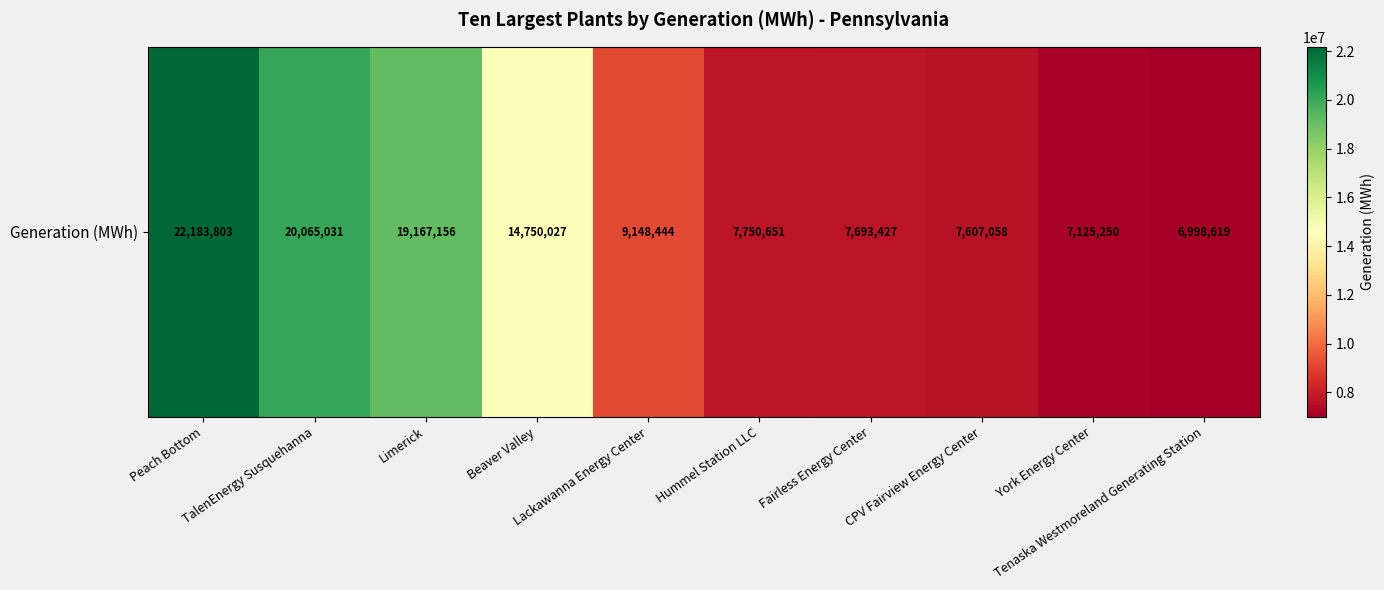

Which label corresponds to the largest value in the chart?

Peach Bottom